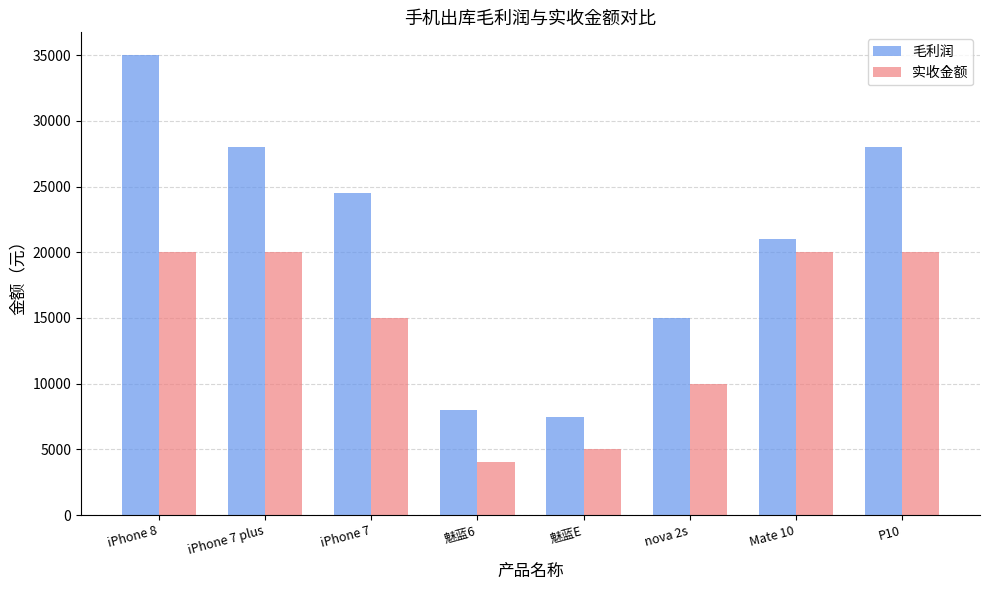

List the series in order of their peak value, lowest first.

实收金额, 毛利润